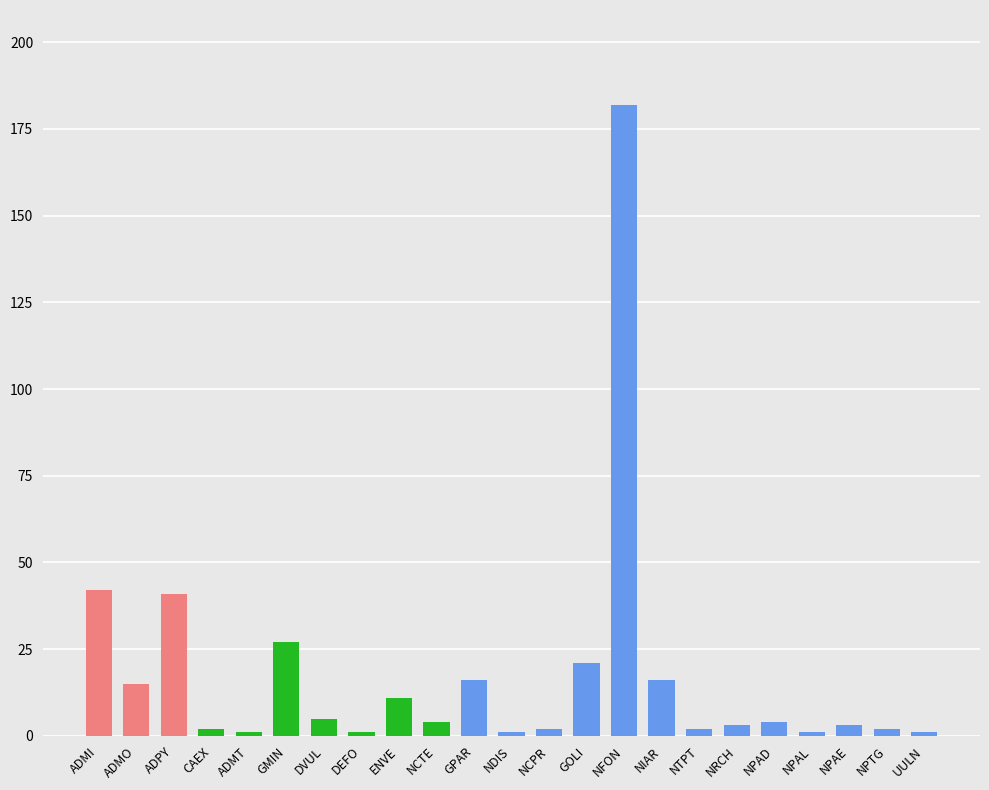

How many bars are there in total?

23